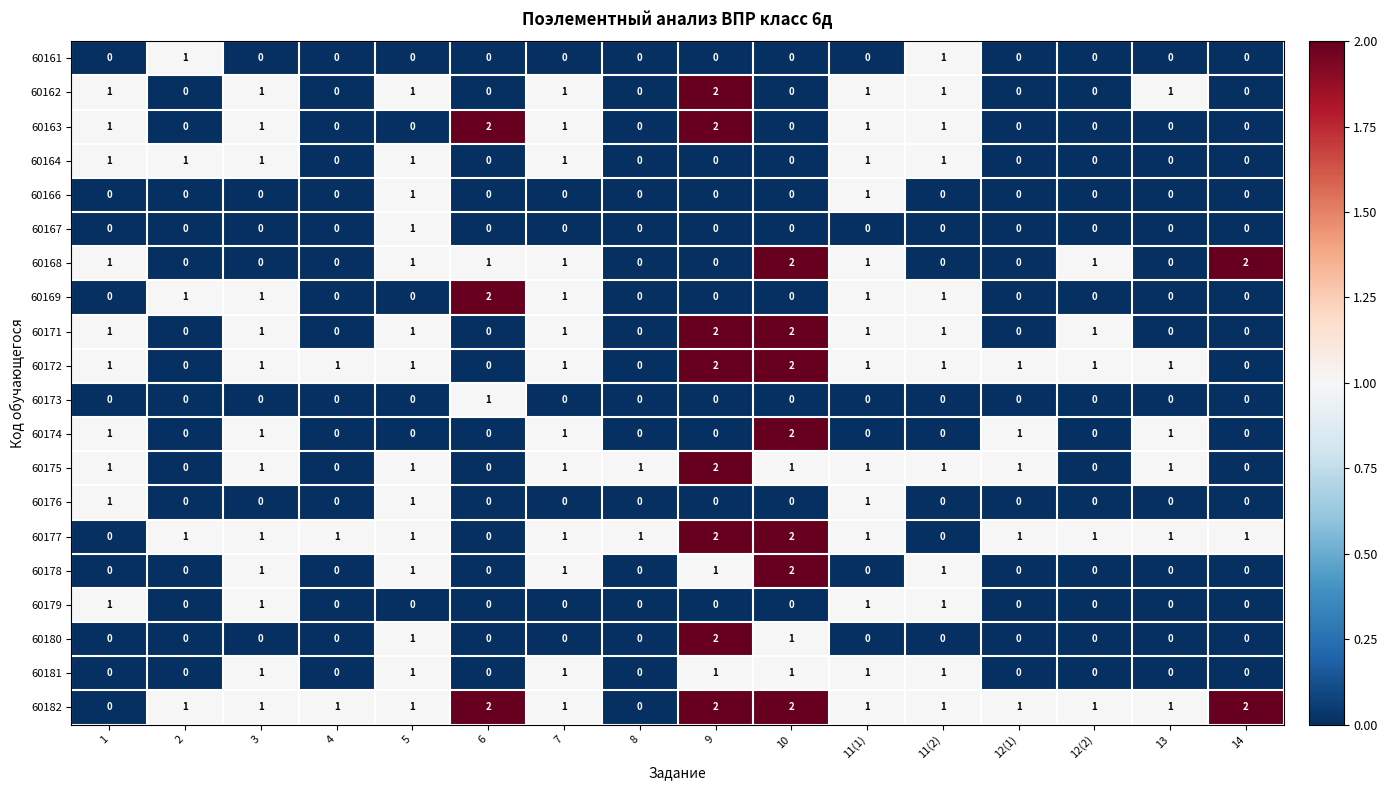

The value of 60177 at 9 is 2. True or false?

True